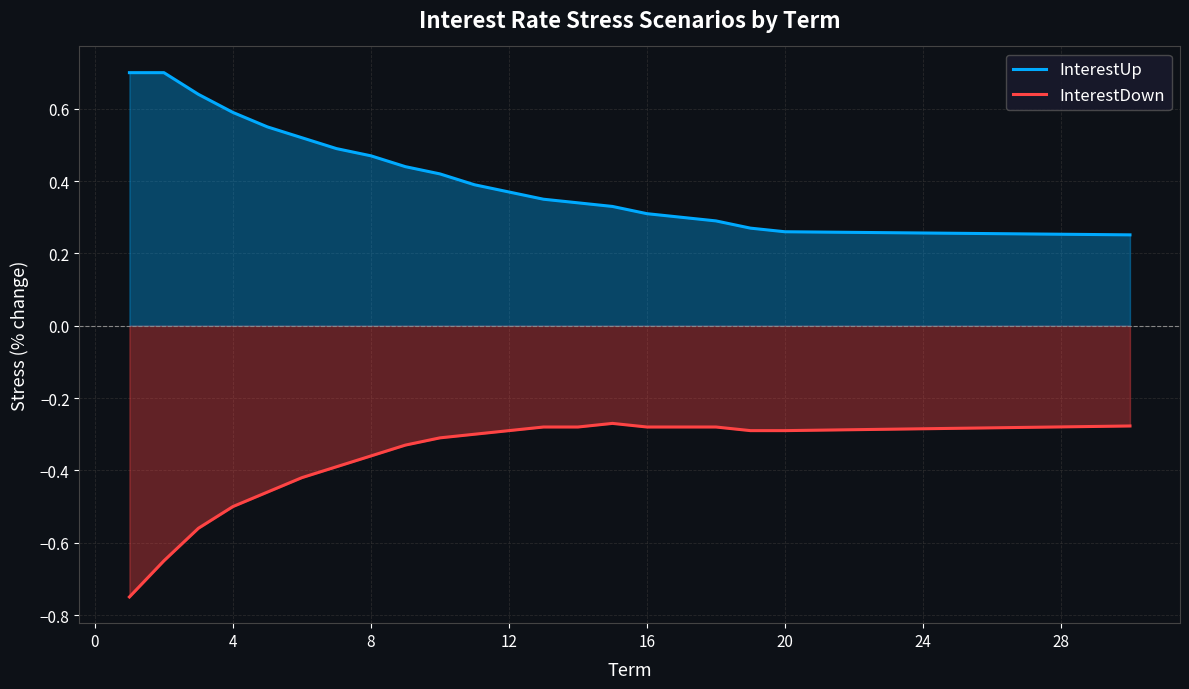

True or false: InterestDown has a value of -0.2 at 8.

False